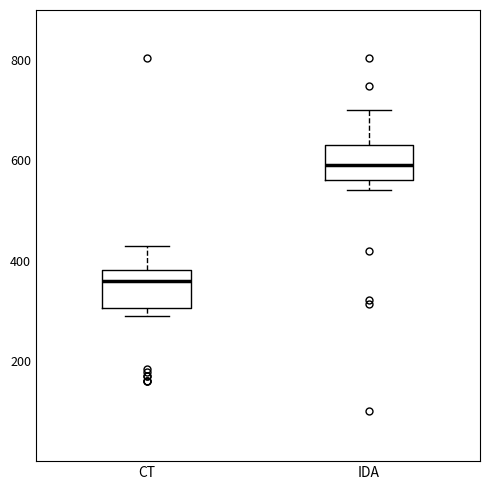

Where is the lower edge of the box for IDA on the y-axis? The values are not printed on the chart, so give them approximately, as read against the axis.

560